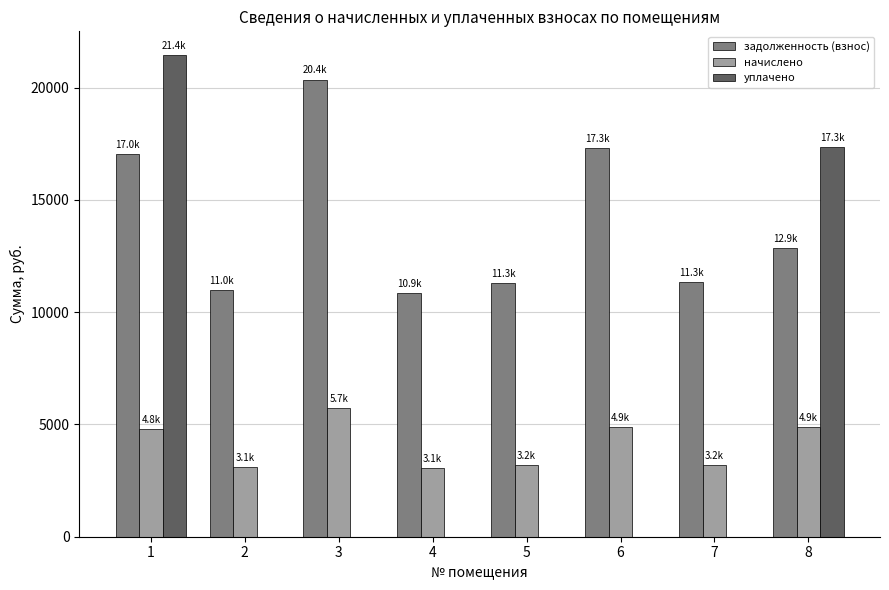

Is it true that задолженность (взнос) equals 2802.5 at 5?

False